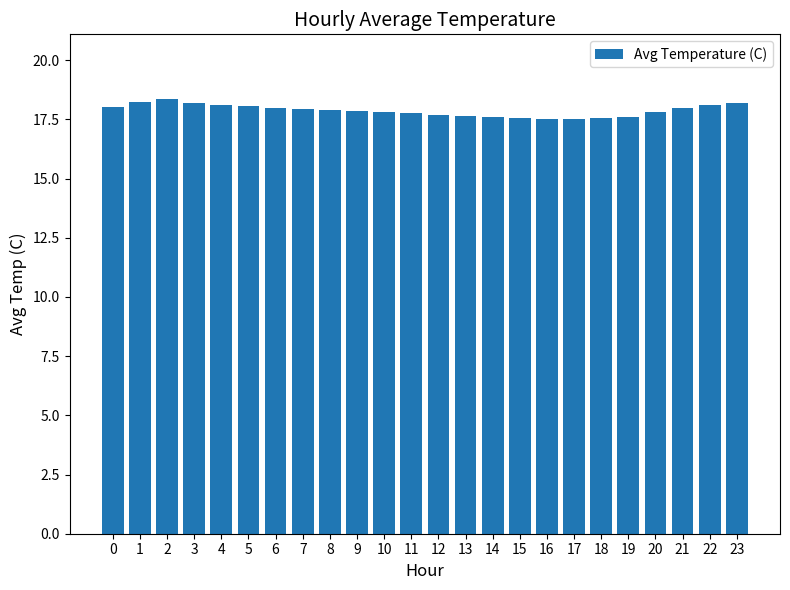

What is the sum of all values?

429.0